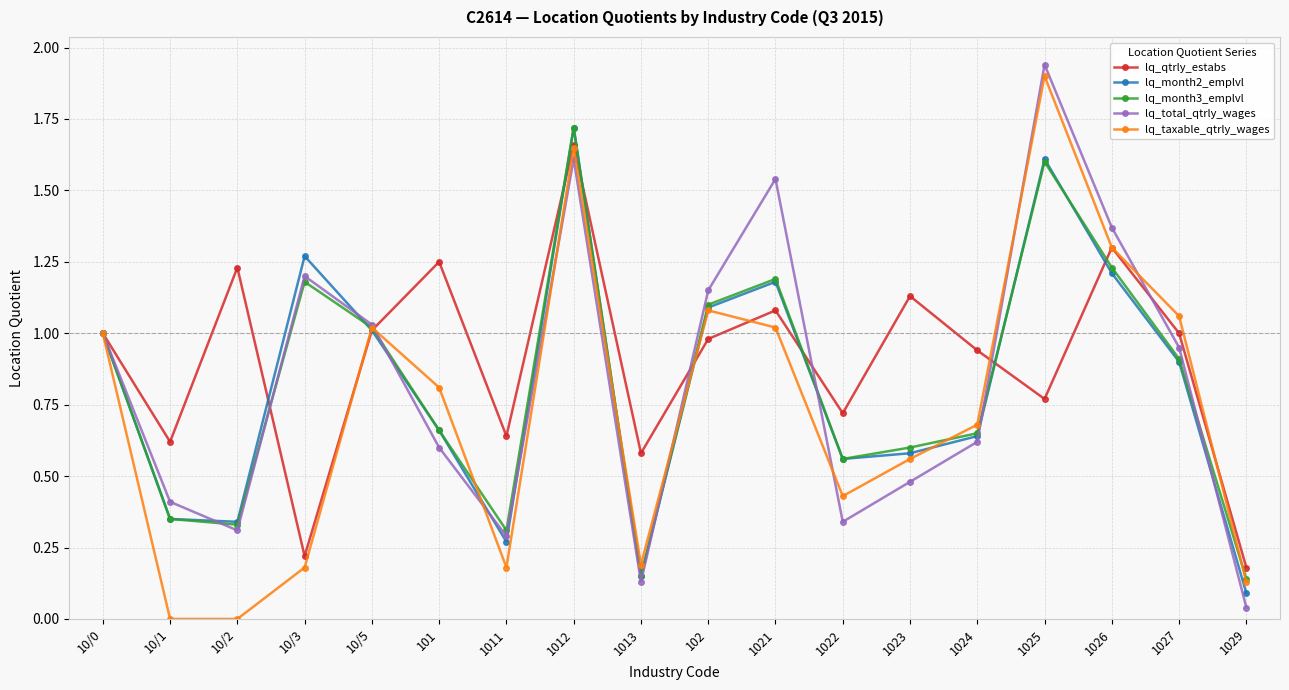

Which category has the highest value across all series?

1025